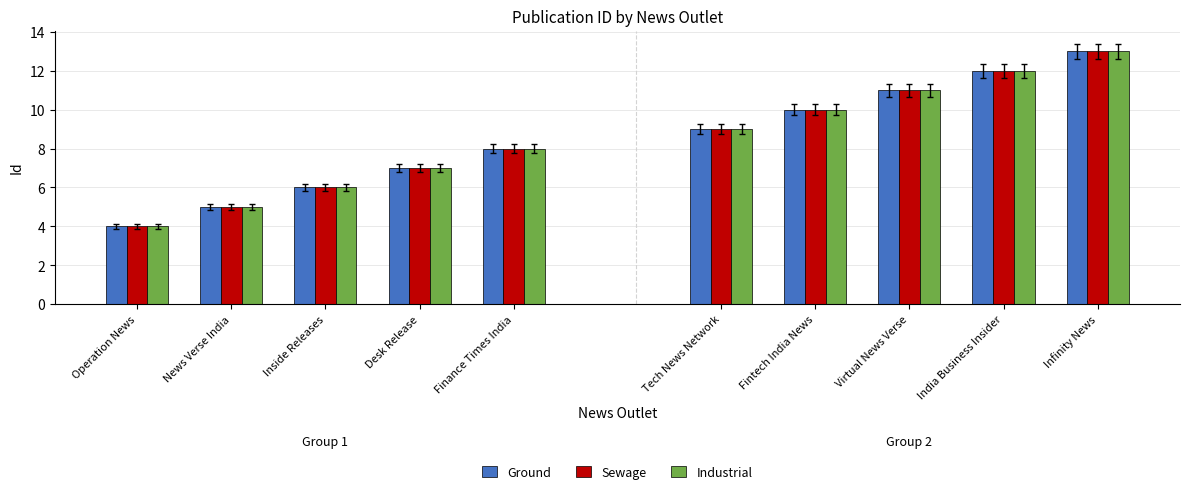

Where is Industrial nearest to the value 6?

Inside Releases